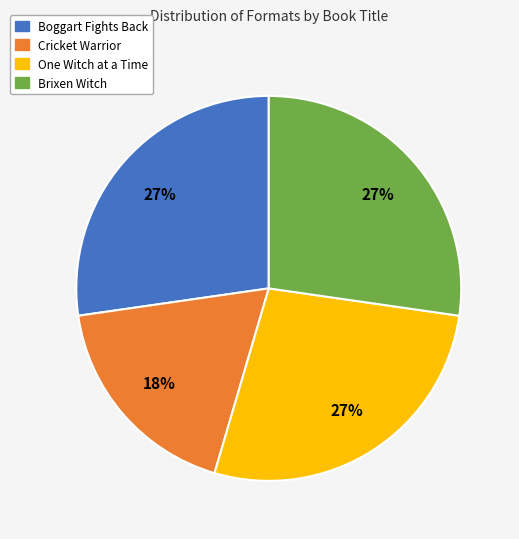

Approximately how many times larger is the value at Boggart Fights Back compared to One Witch at a Time?

1.0